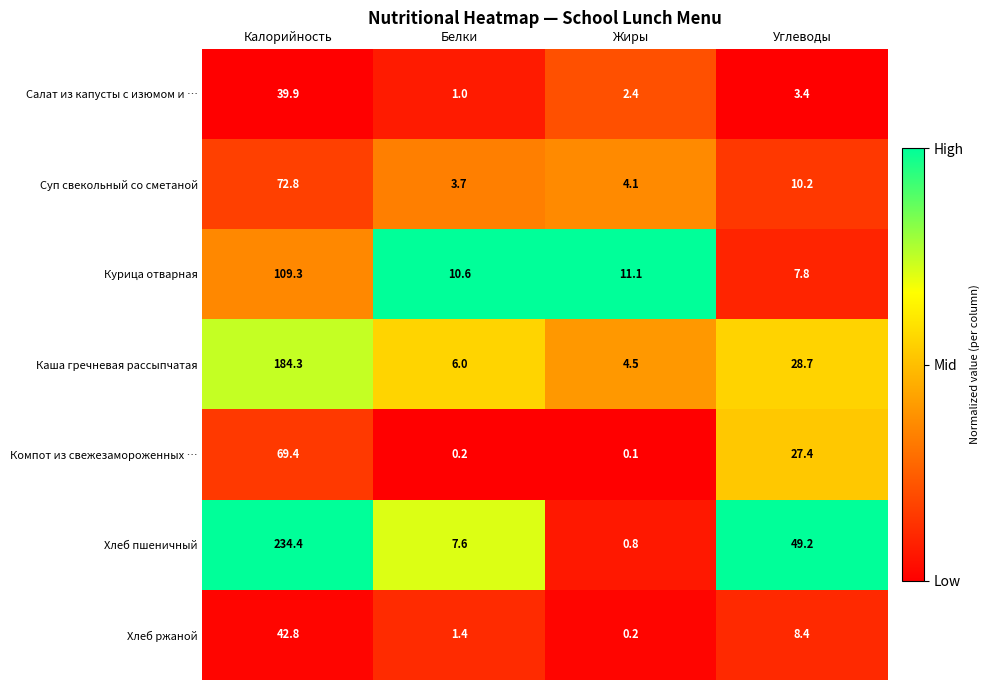

What is the greatest value displayed?

234.4